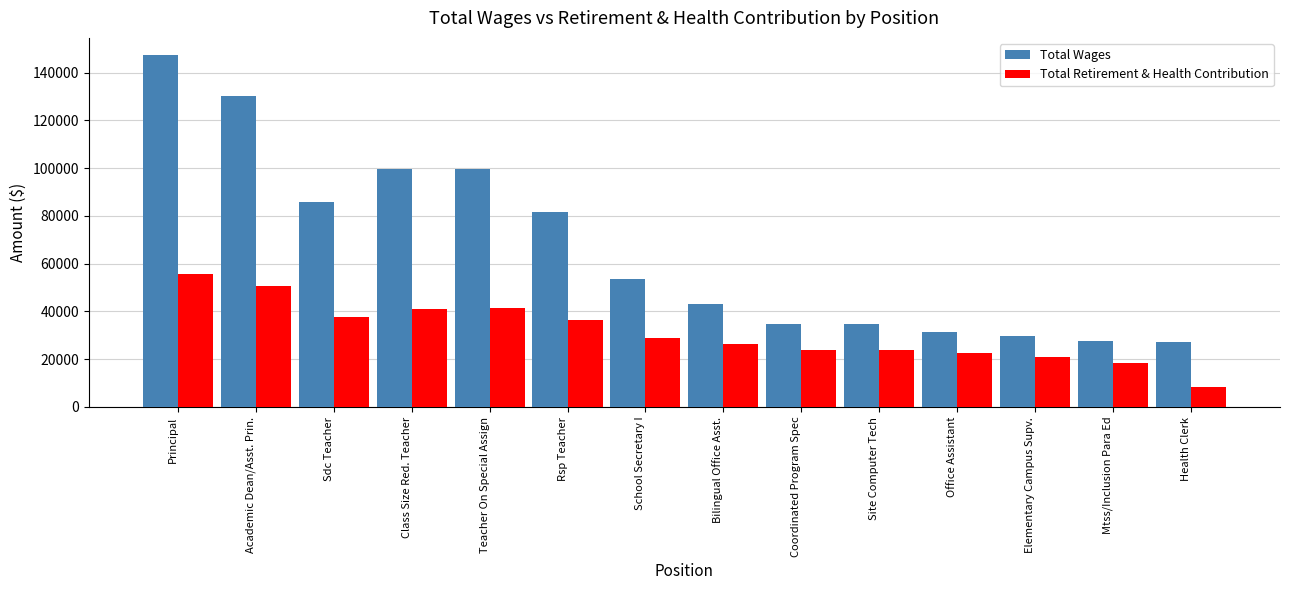

True or false: Total Wages has a value of 156152 at Class Size Red. Teacher.

False